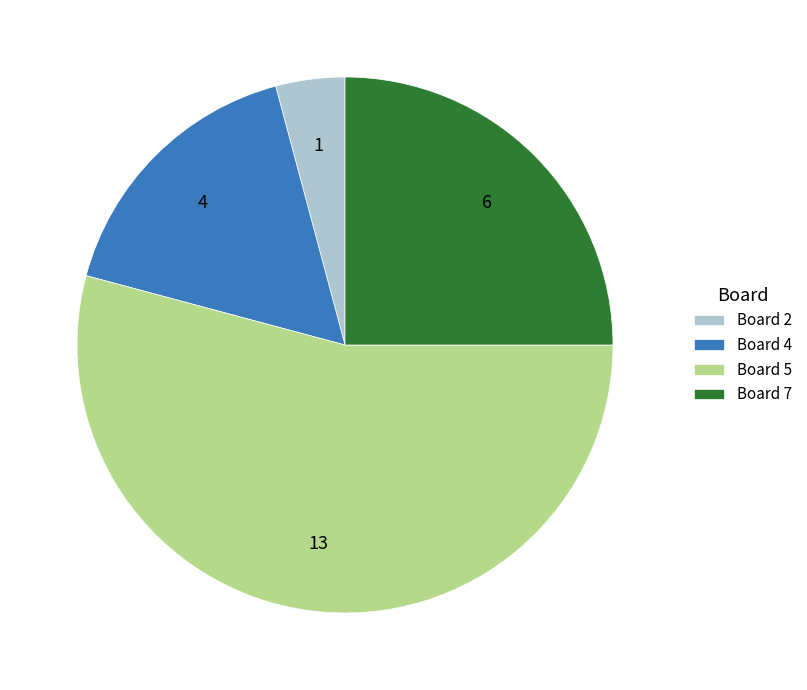

Which category has the biggest portion of the pie?

Board 5